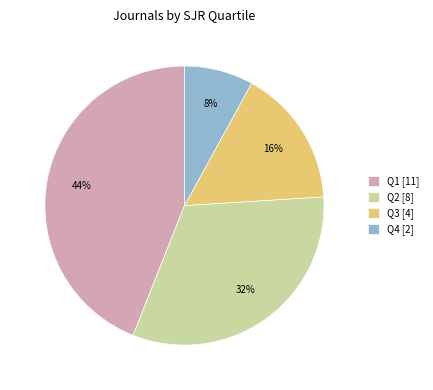

How many segments does this pie chart have?

4